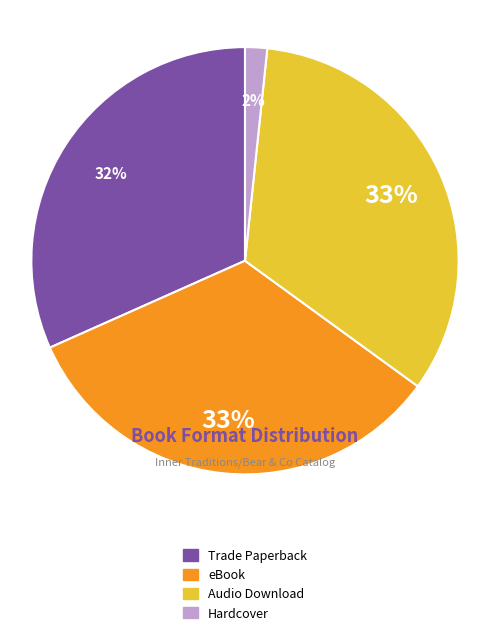

To the nearest percent, what percentage of the pie is Audio Download?

33%